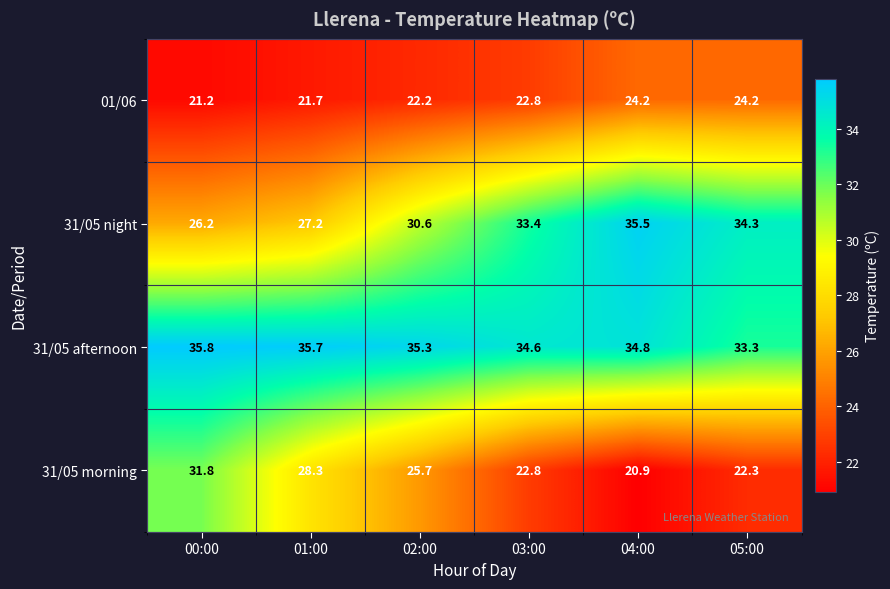

Is the value of 31/05 morning at 05:00 greater than the value of 31/05 night at 00:00?

No